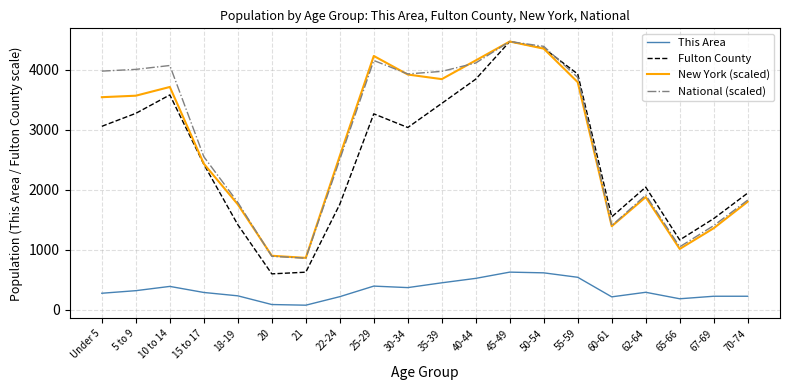

After their last crossing, which series has the higher values: Fulton County or National (scaled)?

Fulton County